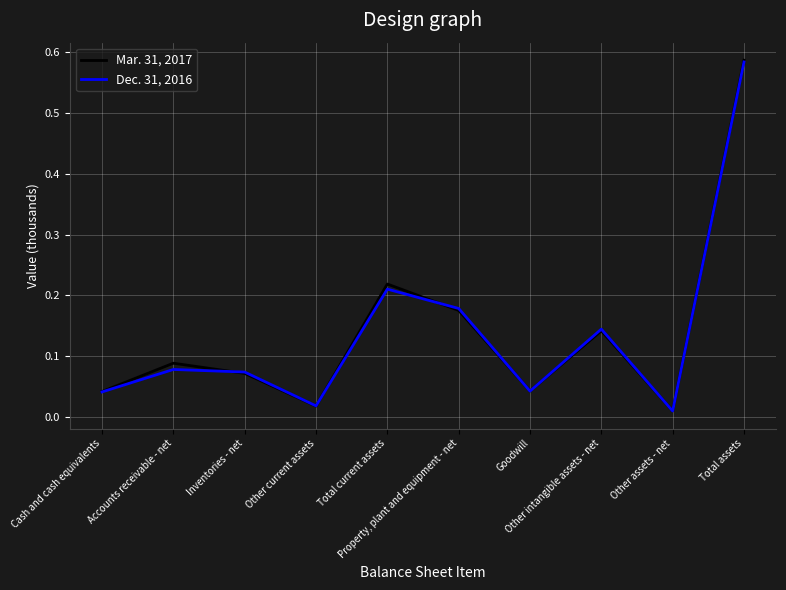

At which category is the sum across all series the highest?

Total assets